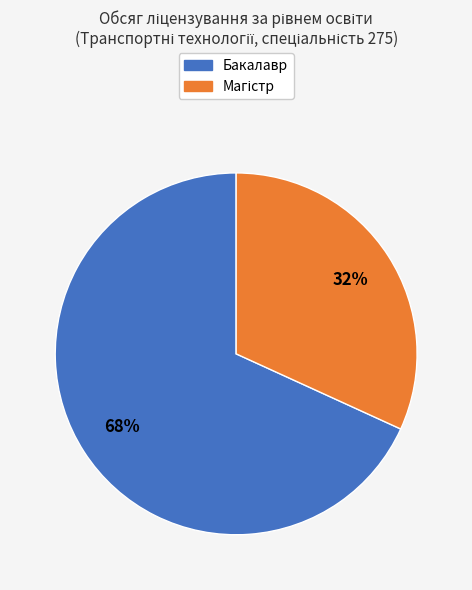

To the nearest percent, what is the average slice percentage?

50%